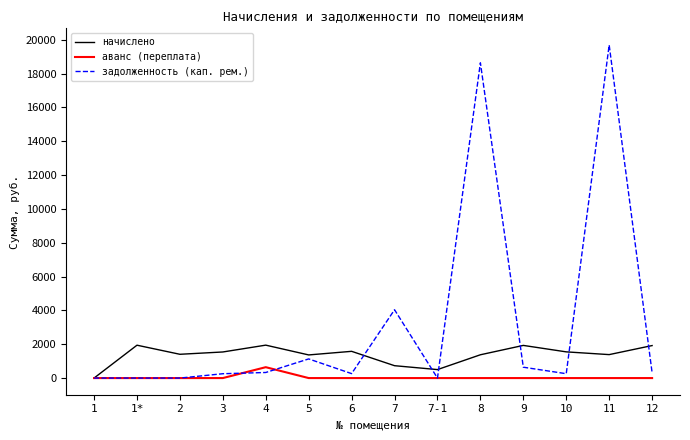

List the series in order of their overall mean, lowest first.

аванс (переплата), начислено, задолженность (кап. рем.)